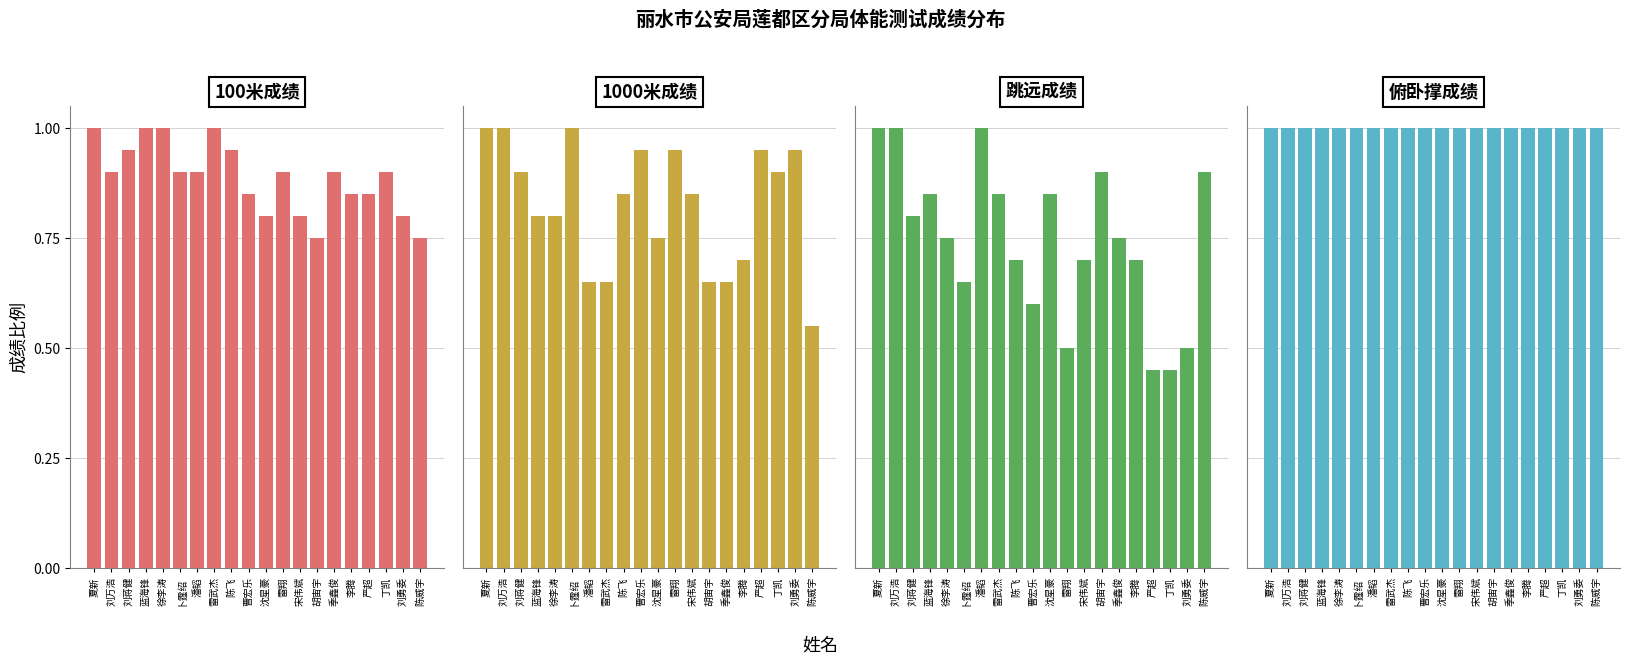

Rank the categories by 1000米成绩 value from lowest to highest.

陈威宇, 潘韬, 雷武杰, 胡宙宇, 季鑫俊, 李腾, 沈星豪, 蓝海锋, 徐李涛, 陈飞, 宋伟斌, 刘蒋健, 丁凯, 曹宏乐, 雷翔, 严超, 刘勇委, 夏新, 刘万浩, 卜霆绍